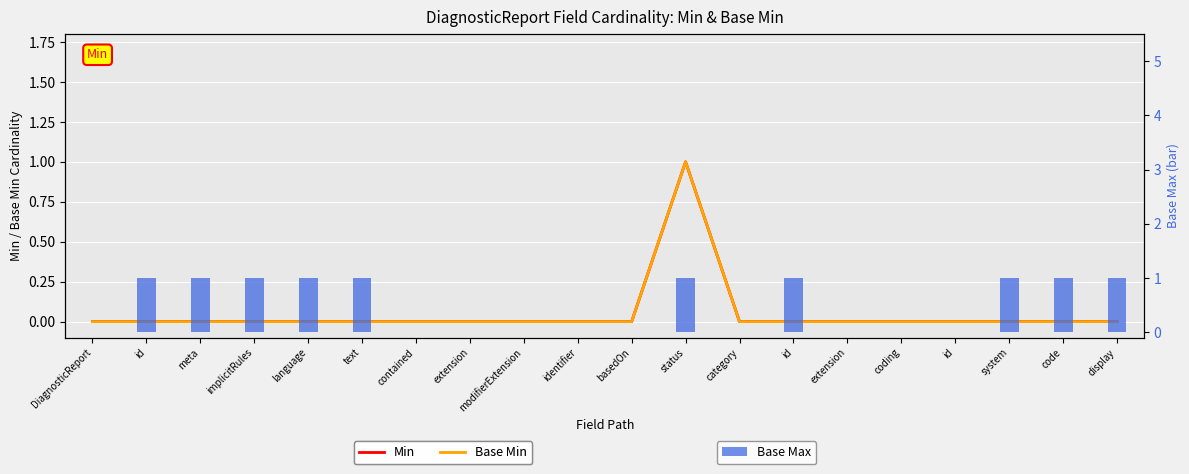

How many Base Max values are between 0 and 1?

20